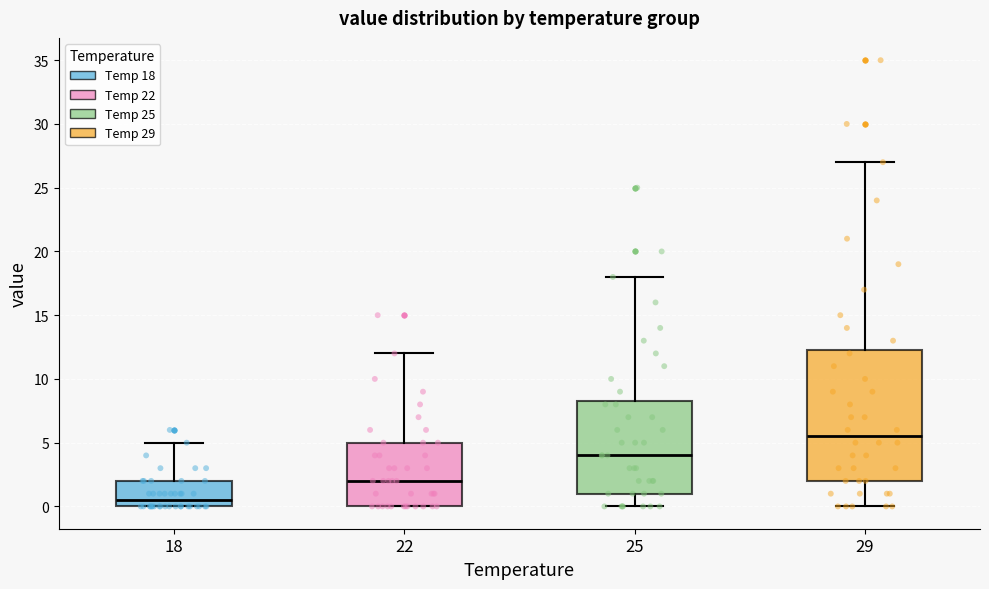

Reading left to right, read every box against the y-axis: the position of its median line, the range the box covers, and the ends of its whiskers. The values are not printed on the chart, so give them approximately, as read against the axis.

18: median 0.5, box 0.0 to 2.0, whiskers 0.0 to 5.0
22: median 2.0, box 0.0 to 5.0, whiskers 0.0 to 12.0
25: median 4.0, box 1.0 to 8.5, whiskers 0.0 to 18.0
29: median 5.5, box 2.0 to 12.5, whiskers 0.0 to 27.0